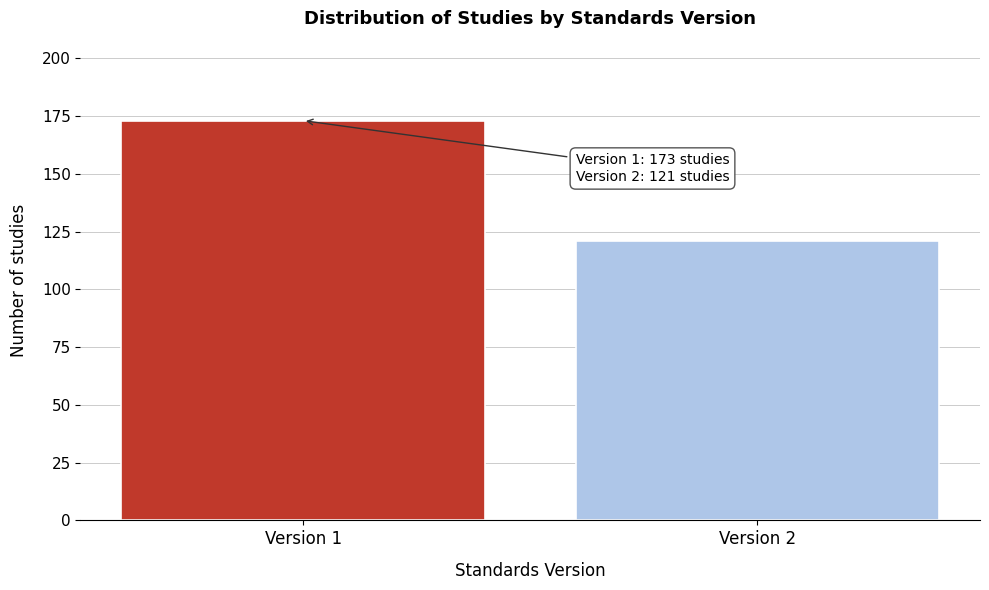

Reading right to left, list all the values displayed in this chart.

Version 2=121	Version 1=173